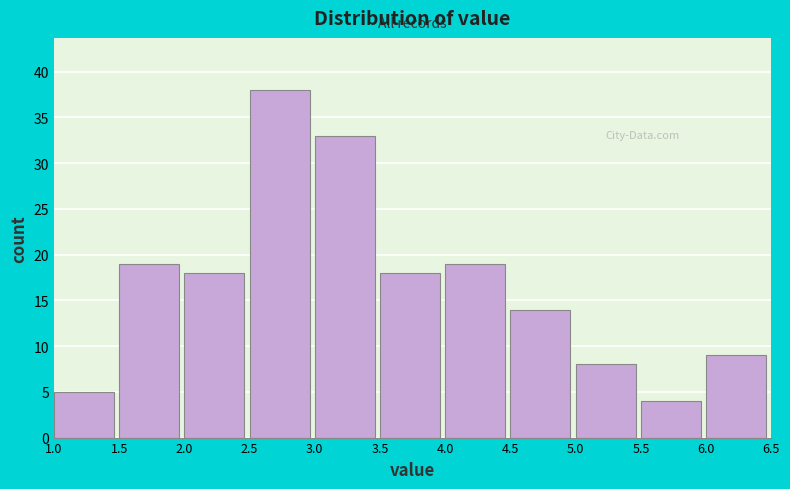

Reading left to right, list every bar in this chart as the range it spans on the x-axis followed by its height. The values are not printed on the chart, so give them approximately, as read against the axis.

1.0 to 1.5: 5
1.5 to 2.0: 19
2.0 to 2.5: 18
2.5 to 3.0: 38
3.0 to 3.5: 33
3.5 to 4.0: 18
4.0 to 4.5: 19
4.5 to 5.0: 14
5.0 to 5.5: 8
5.5 to 6.0: 4
6.0 to 6.5: 9